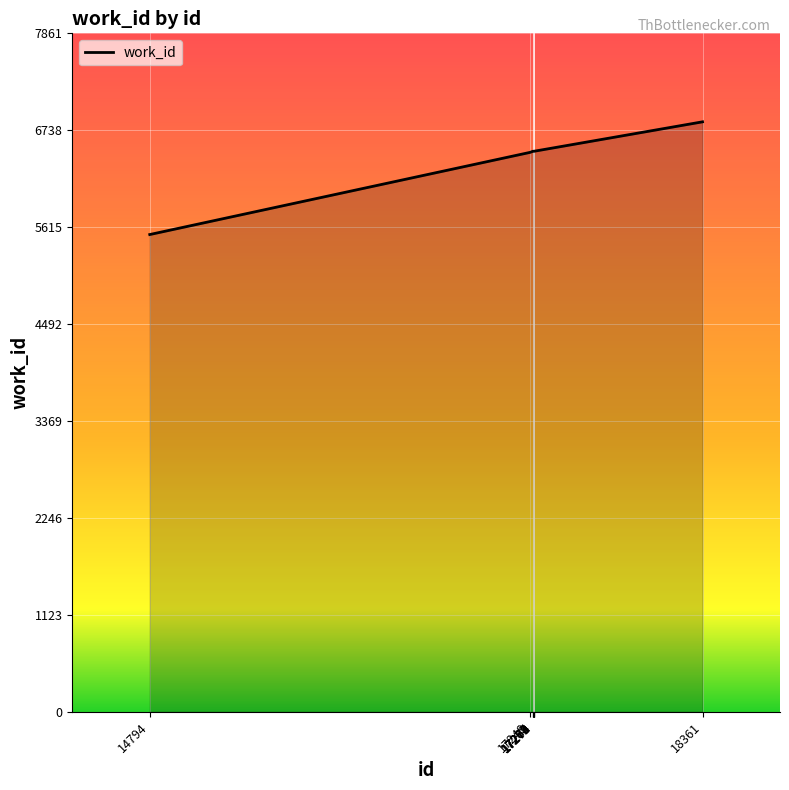

How many lines are shown in the chart?

1